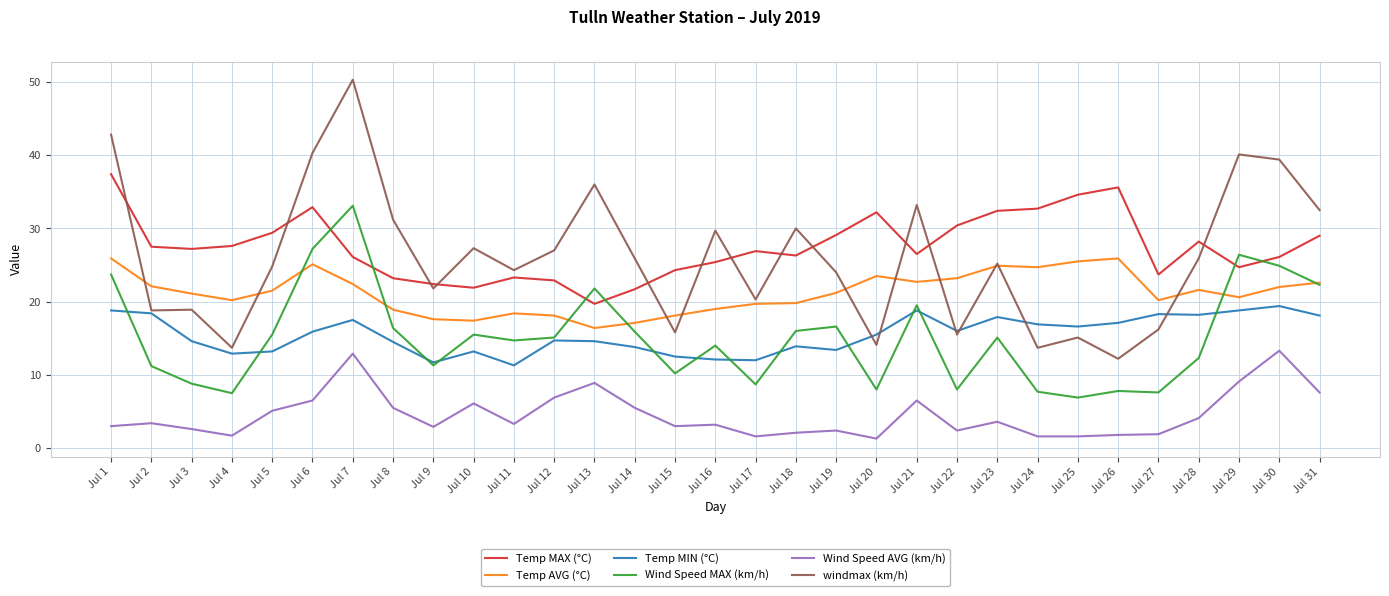

True or false: Temp AVG (°C) has more than 1 points higher than both neighbors.

True